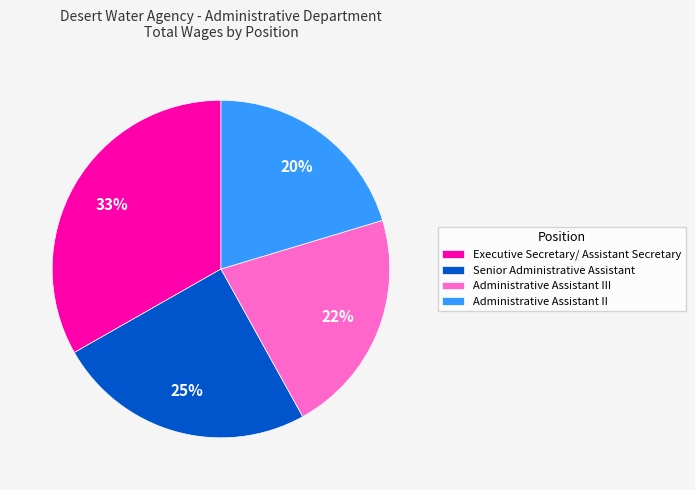

Which slice is the largest?

Executive Secretary/ Assistant Secretary